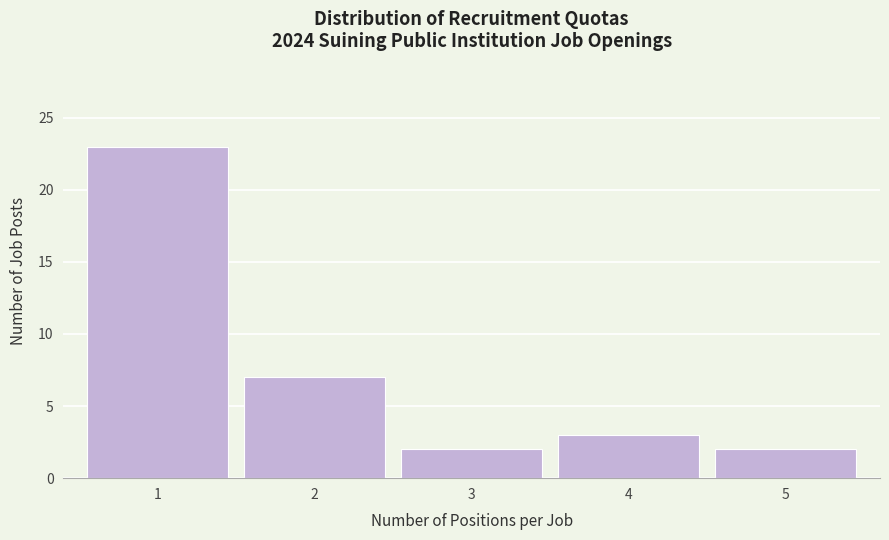

Reading right to left, transcribe all the data shown in this chart.

5=2	4=3	3=2	2=7	1=23